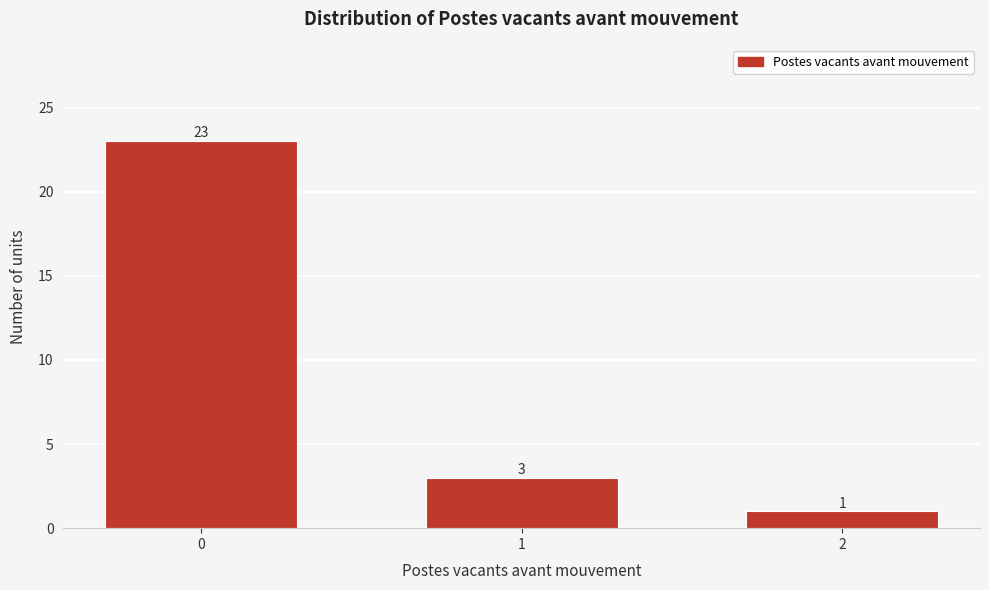

Reading left to right, what are all the values shown in this chart?

23	3	1